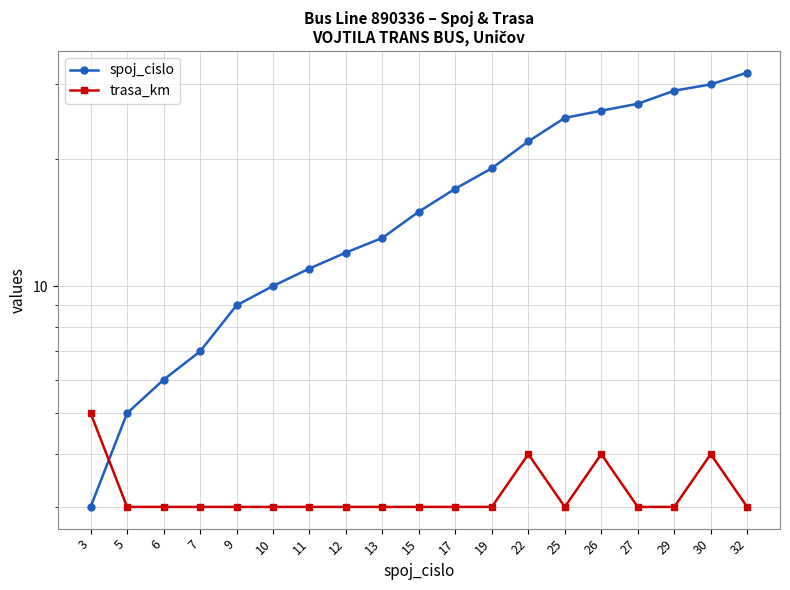

What is the value of the trasa_km point at the 18th from the left?

4